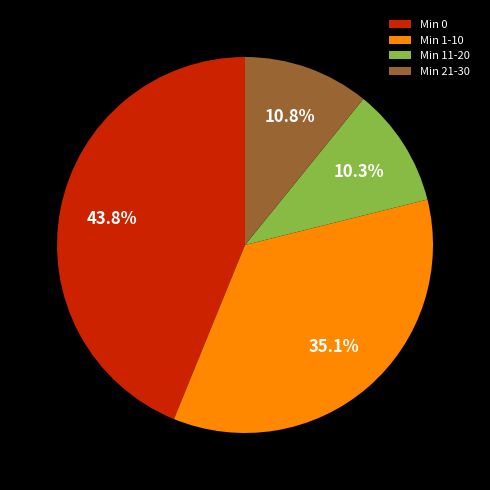

What is the total percentage of Min 0 and Min 1-10?

78.9%